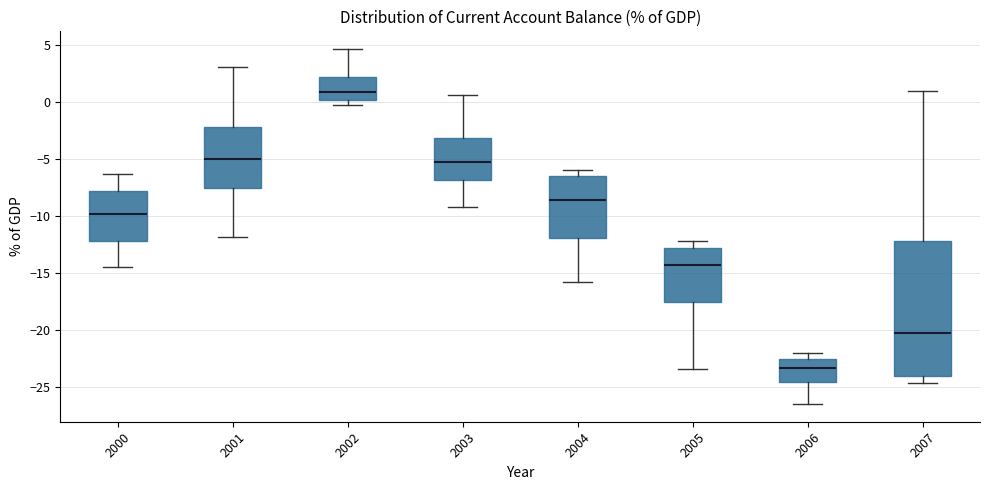

Reading left to right, transcribe this box plot: for each box, give where its median line is, the range the box spans, and where its two whiskers end, as read against the y-axis. The values are not printed on the chart, so give them approximately, as read against the axis.

2000: median -10.0, box -12.0 to -8.0, whiskers -14.5 to -6.5
2001: median -5.0, box -7.5 to -2.0, whiskers -12.0 to 3.0
2002: median 1.0, box 0.0 to 2.0, whiskers -0.5 to 4.5
2003: median -5.0, box -7.0 to -3.0, whiskers -9.0 to 0.5
2004: median -8.5, box -12.0 to -6.5, whiskers -16.0 to -6.0
2005: median -14.5, box -17.5 to -13.0, whiskers -23.5 to -12.0
2006: median -23.5, box -24.5 to -22.5, whiskers -26.5 to -22.0
2007: median -20.0, box -24.0 to -12.0, whiskers -24.5 to 1.0